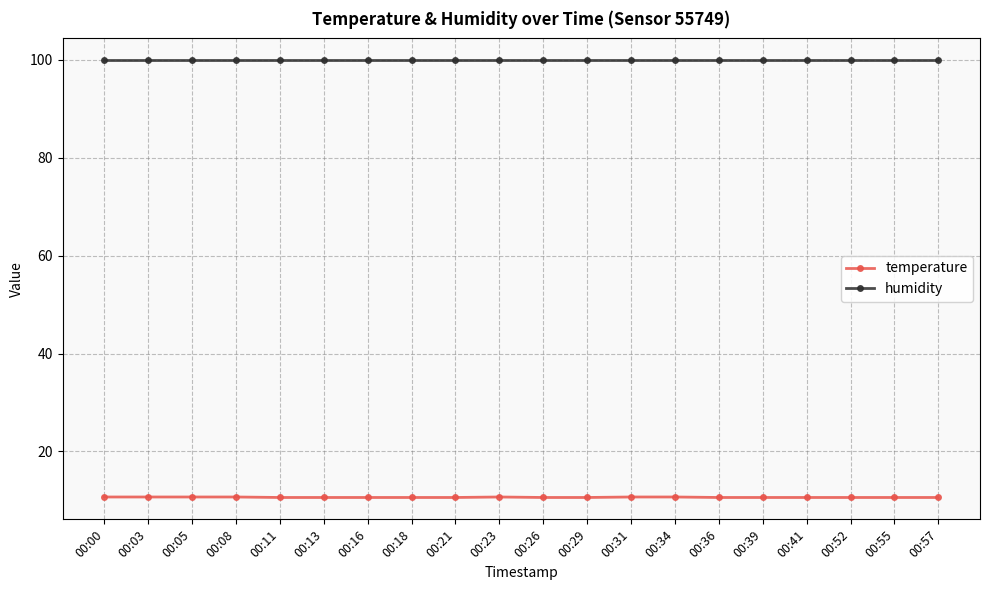

What is the value of the temperature point at the 6th from the left?

10.6